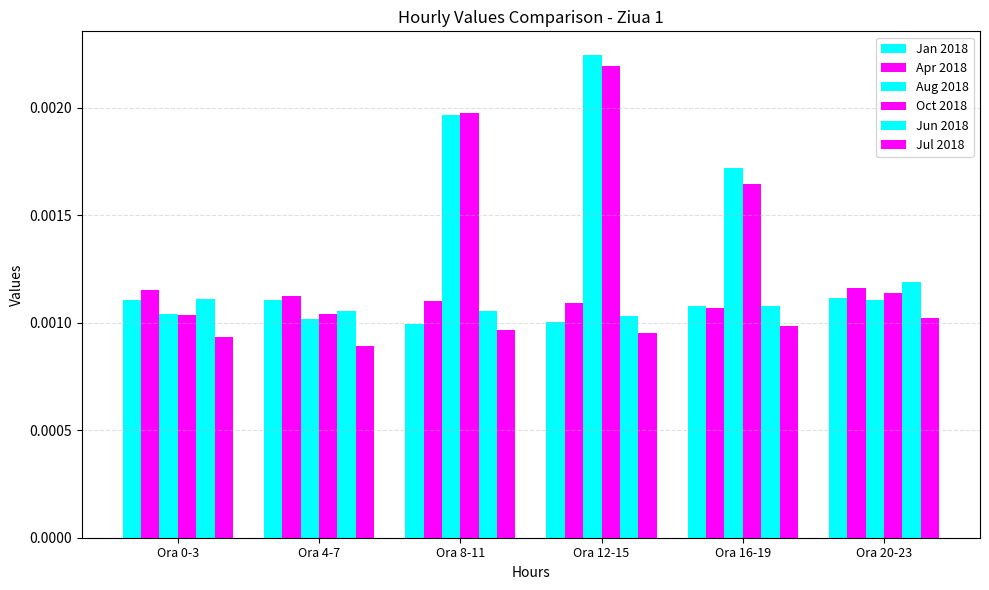

How many groups of bars are there?

6